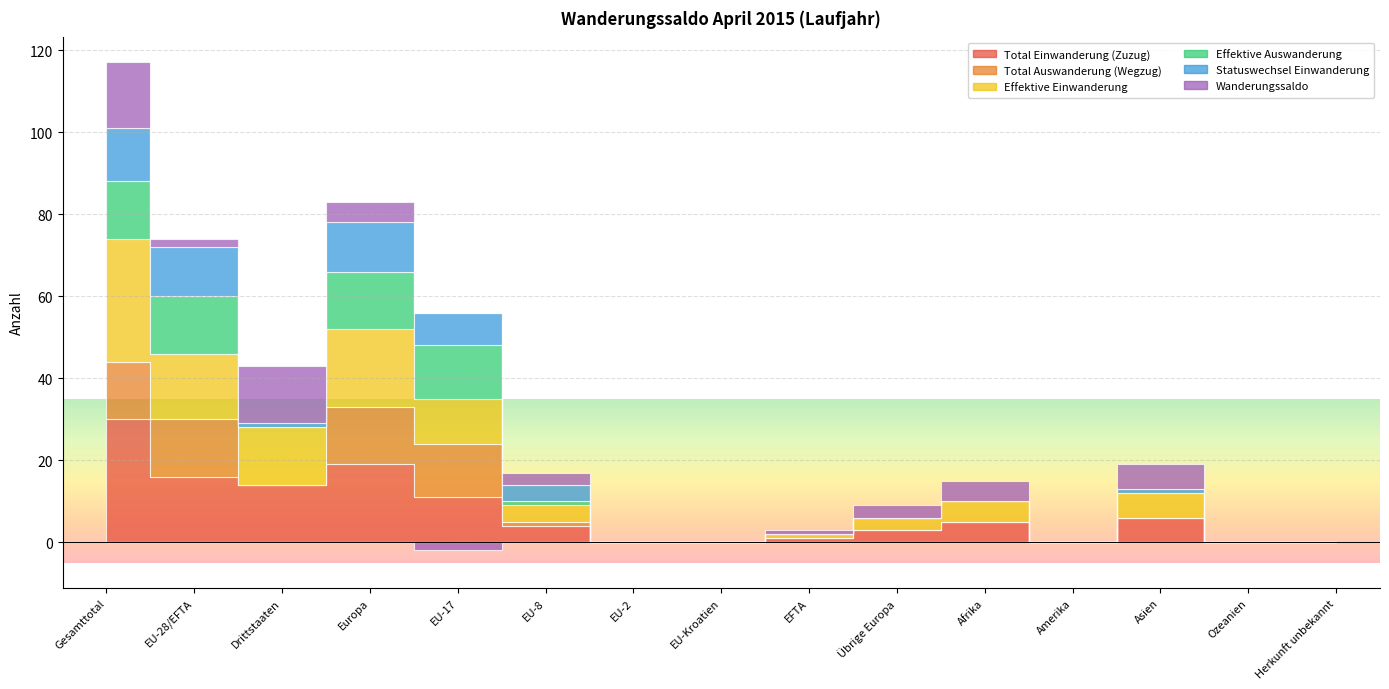

What is the difference between the maximum and second lowest values in the Effektive Einwanderung series?

30